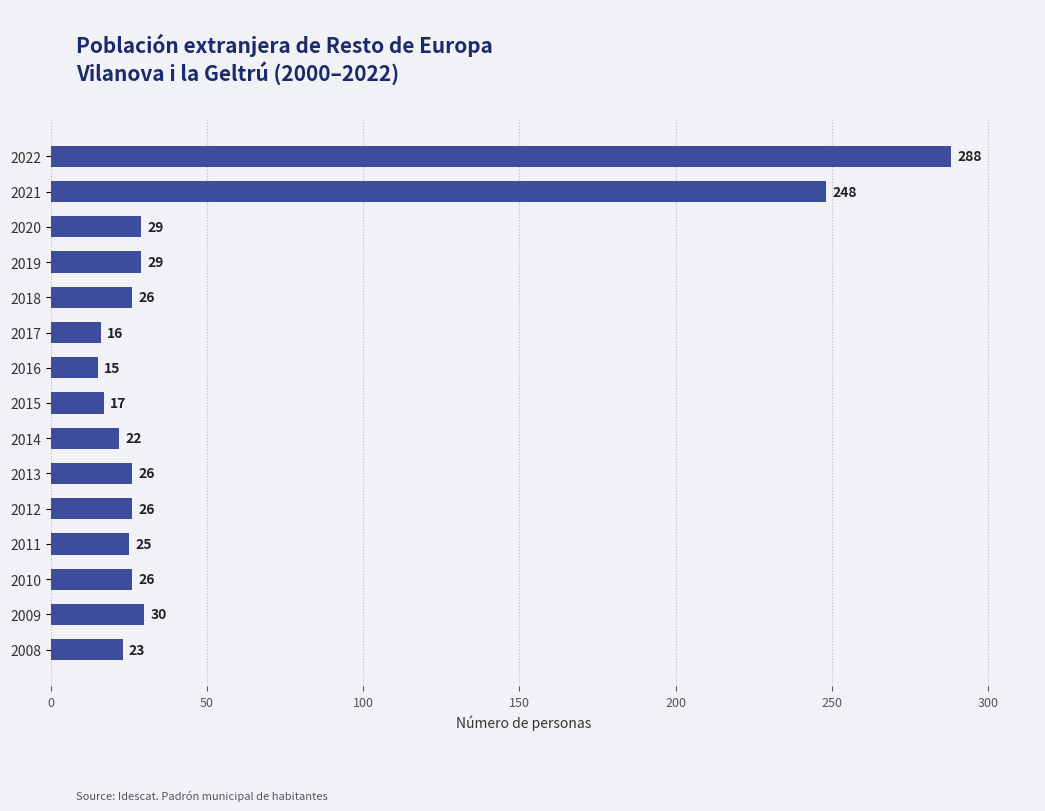

True or false: the data shows 15 at 2016.

True